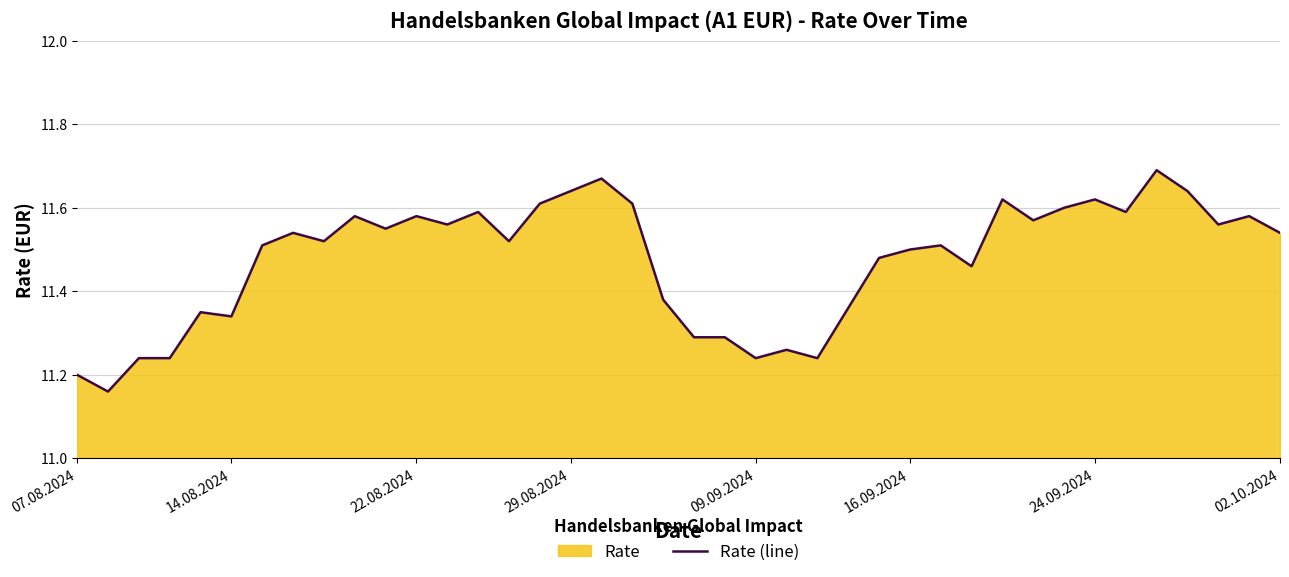

Between 09.09.2024 and 29.08.2024, which is larger?

29.08.2024